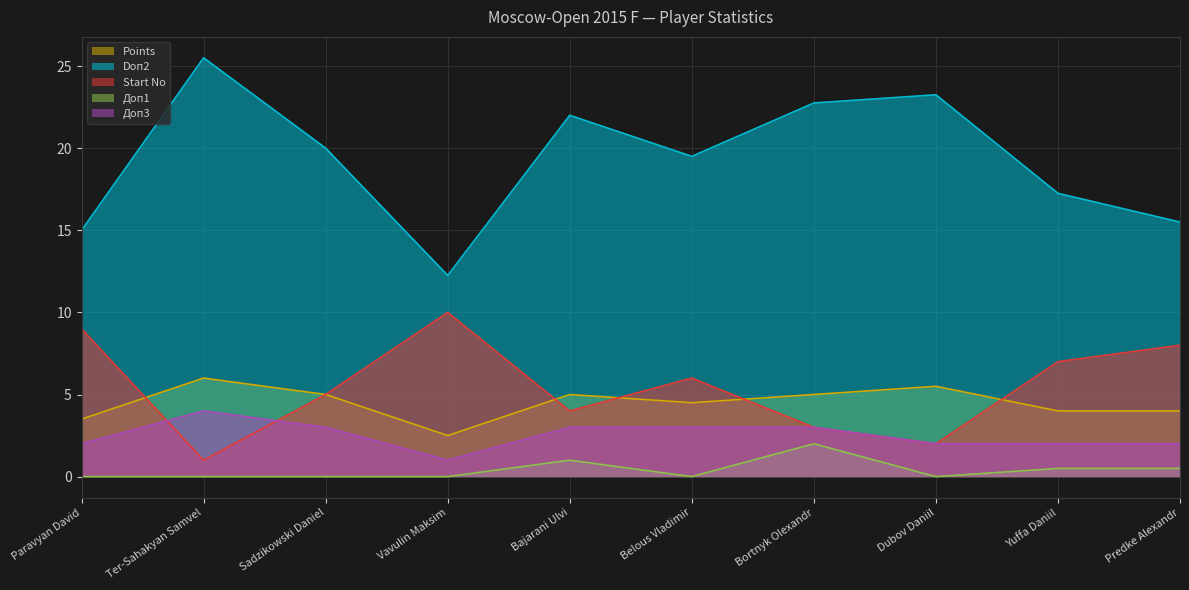

At which category is the sum across all series the highest?

Ter-Sahakyan Samvel